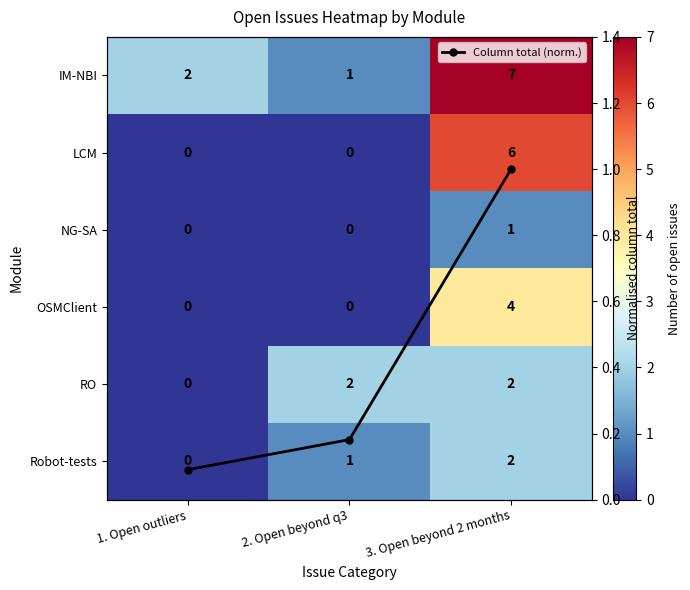

At which label does LCM reach its peak?

3. Open beyond 2 months